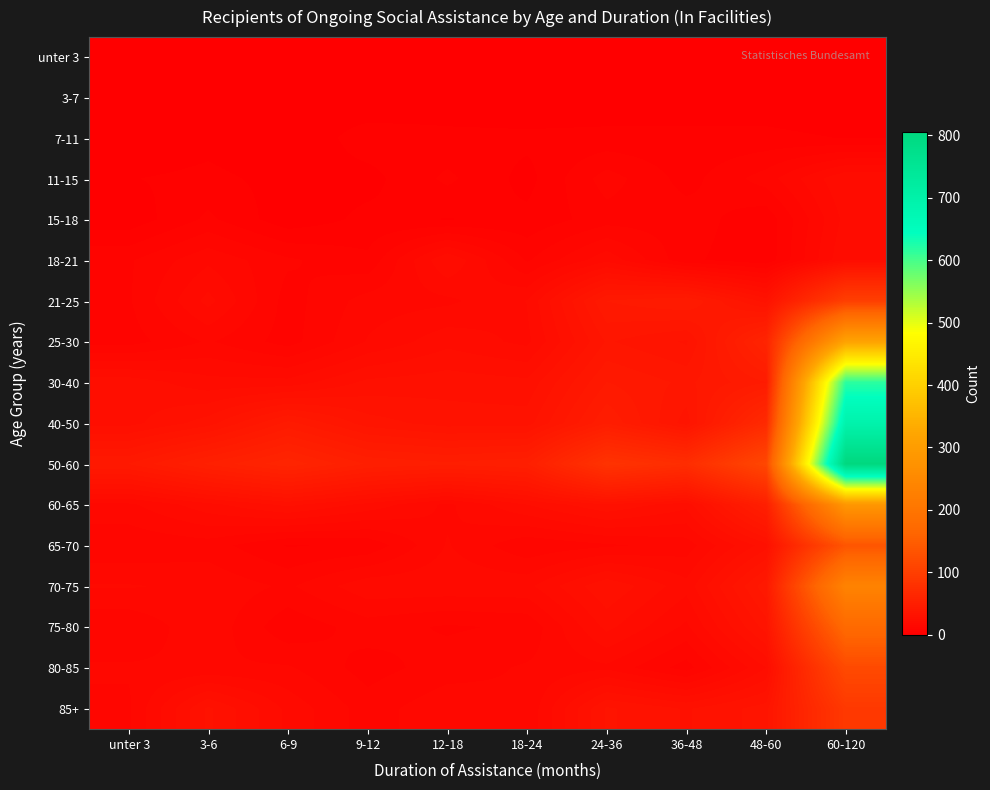

At how many categories does at least one series exceed 800?

1